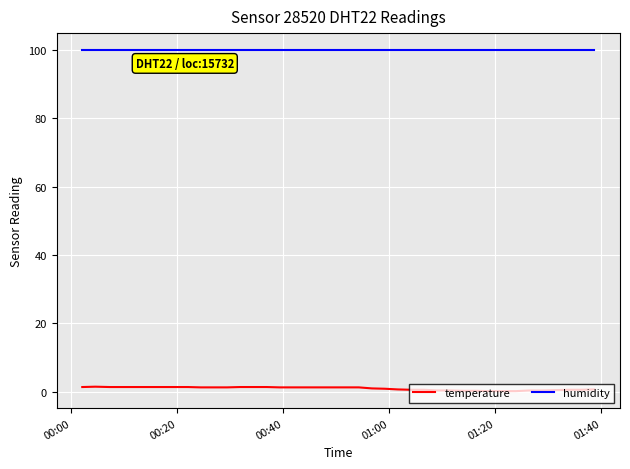

True or false: humidity and temperature intersect in this chart.

False